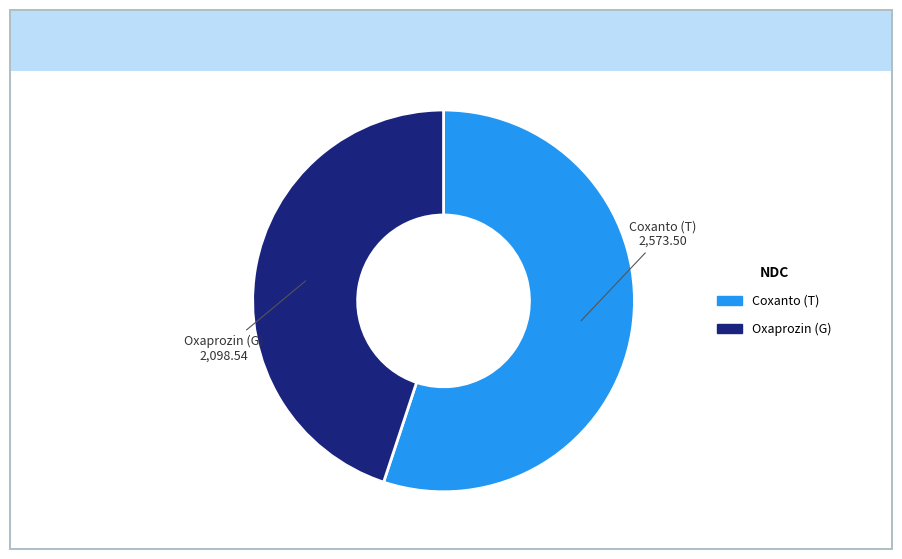

Does any single category account for the majority?

Yes